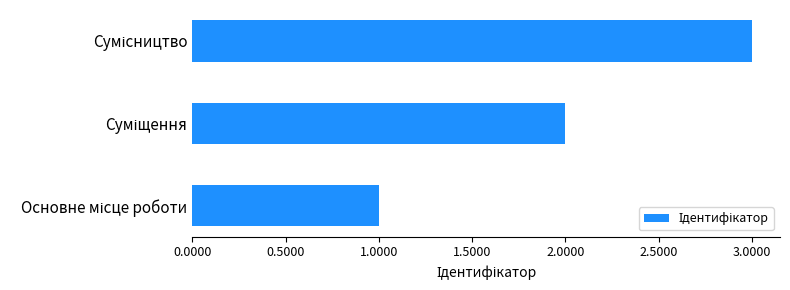

What is the maximum value shown in the chart?

3